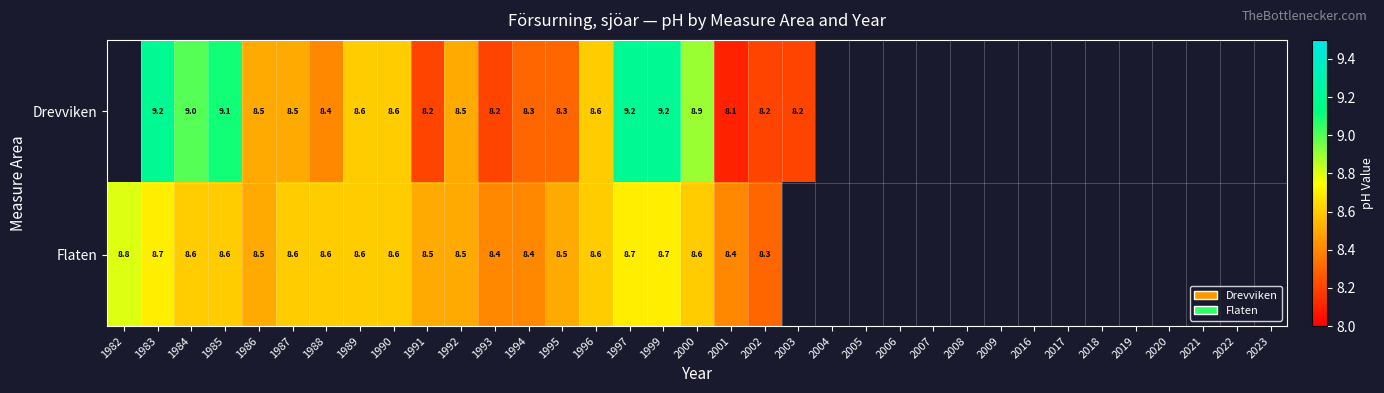

What is the smallest value displayed?

8.1